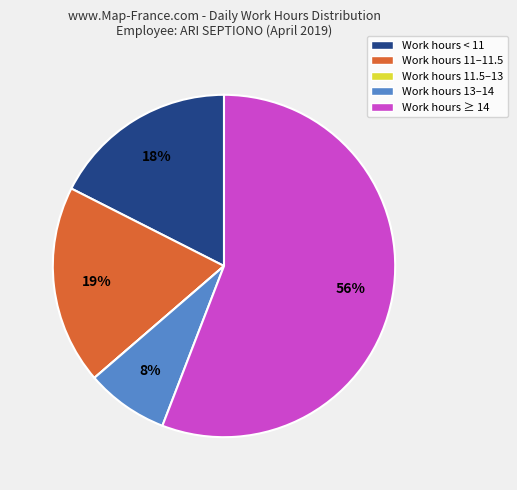

Which category has the biggest portion of the pie?

Work hours ≥ 14